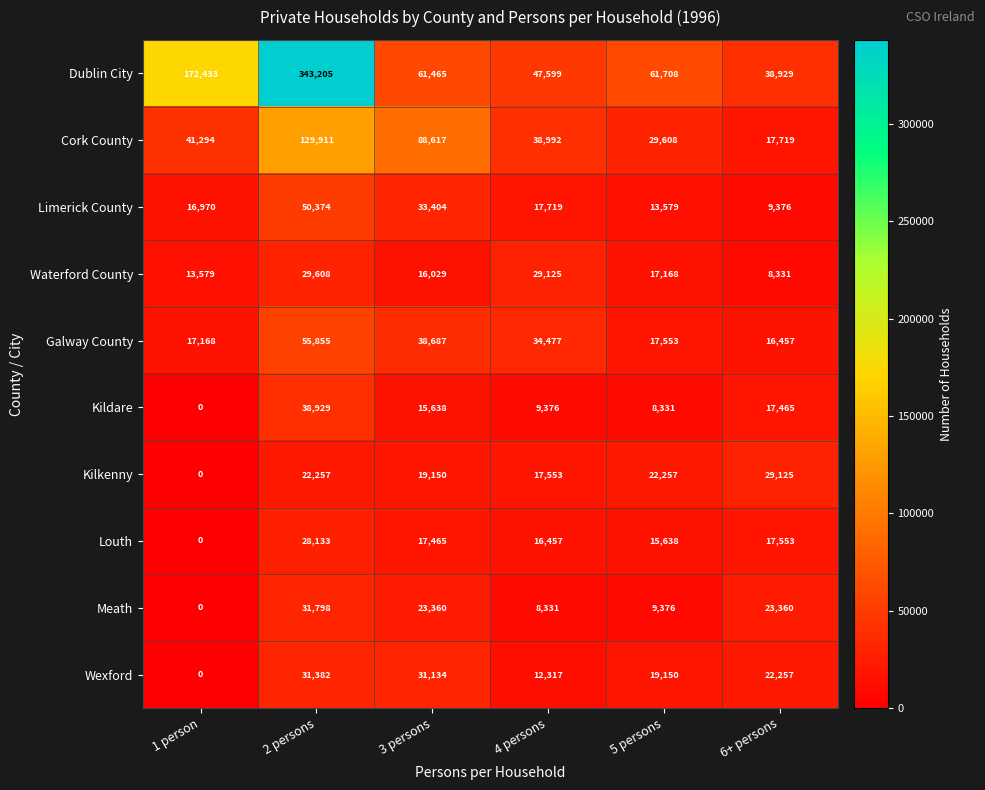

What is the sum of the Galway County values at 4 persons and 1 person?

51645